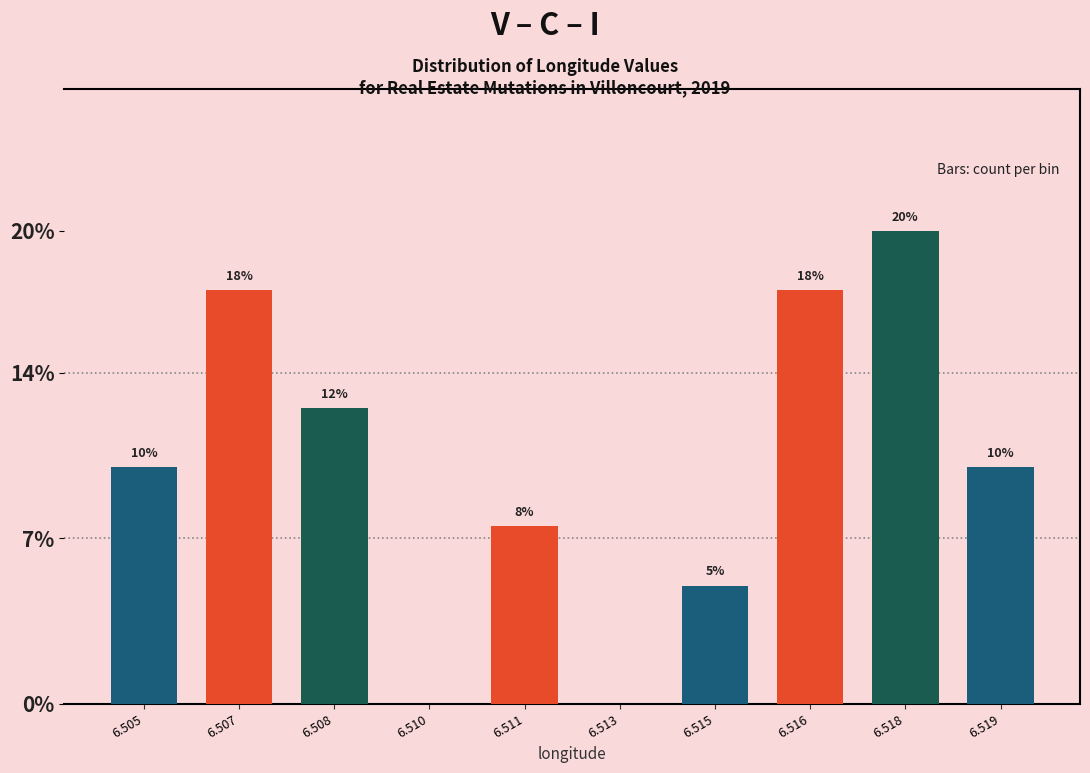

Between 6.510 and 6.508, which is larger?

6.508